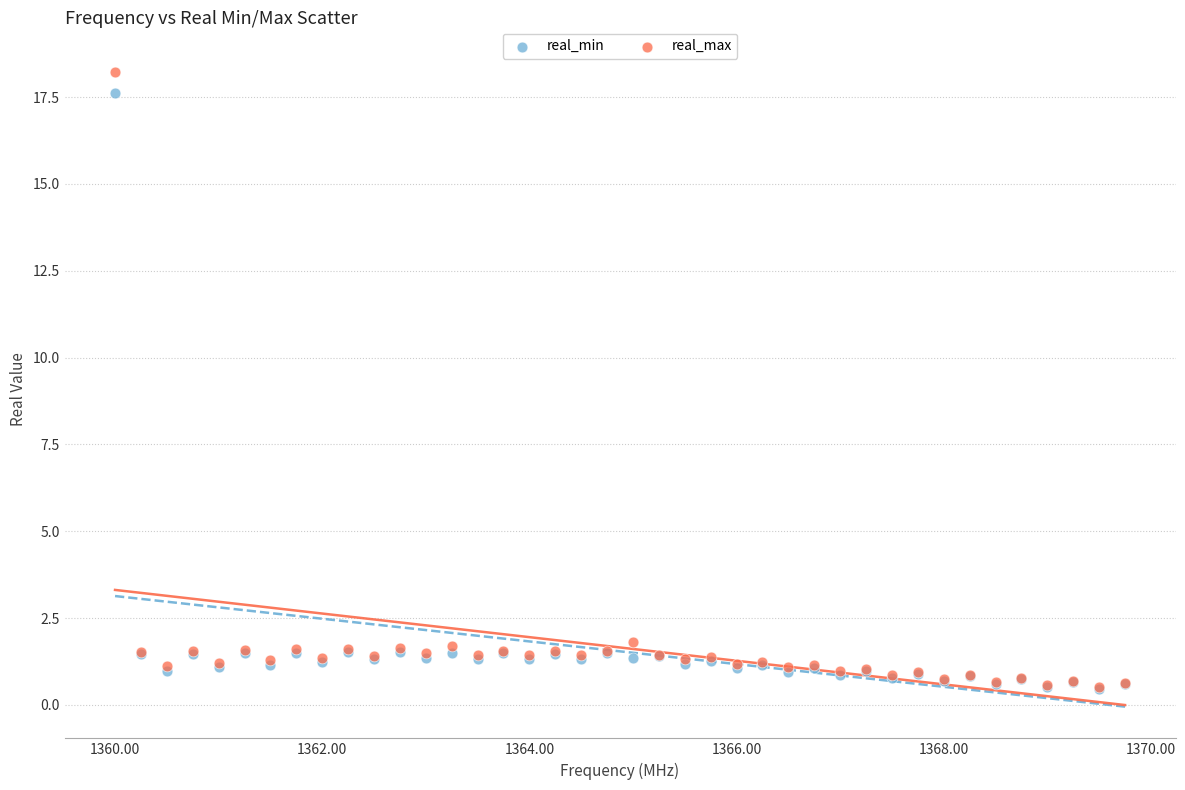

Which series has the largest Y range (max minus min)?

real_max